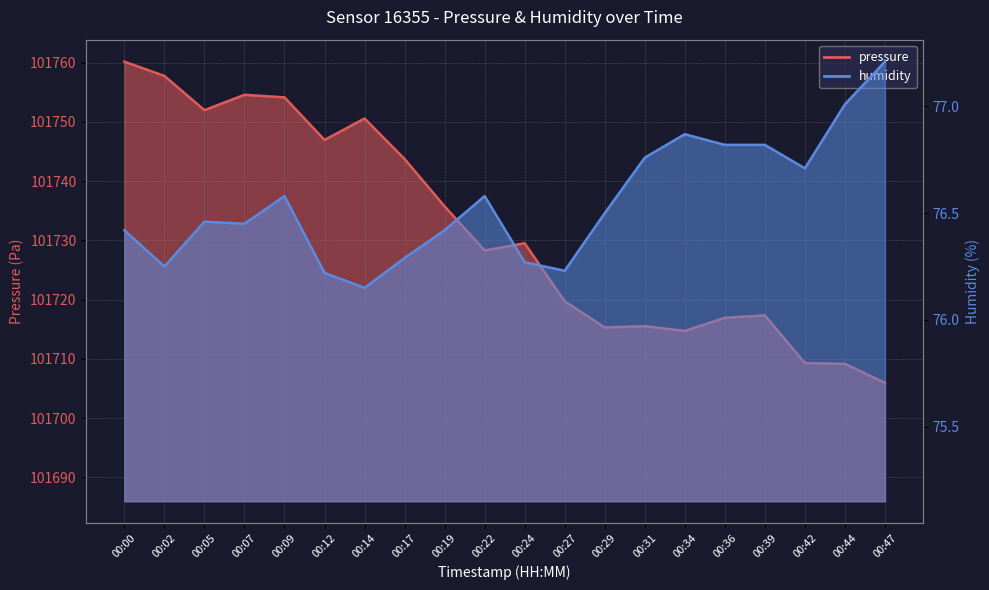

Reading left to right, transcribe all the data shown in this chart.

pressure: 101760.2	101757.8	101752.0	101754.6	101754.2	101747.0	101750.6	101743.8	101735.8	101728.3	101729.5	101719.7	101715.3	101715.5	101714.7	101716.9	101717.3	101709.3	101709.2	101706.0
humidity: 76.4	76.2	76.5	76.5	76.6	76.2	76.2	76.3	76.4	76.6	76.3	76.2	76.5	76.8	76.9	76.8	76.8	76.7	77.0	77.2